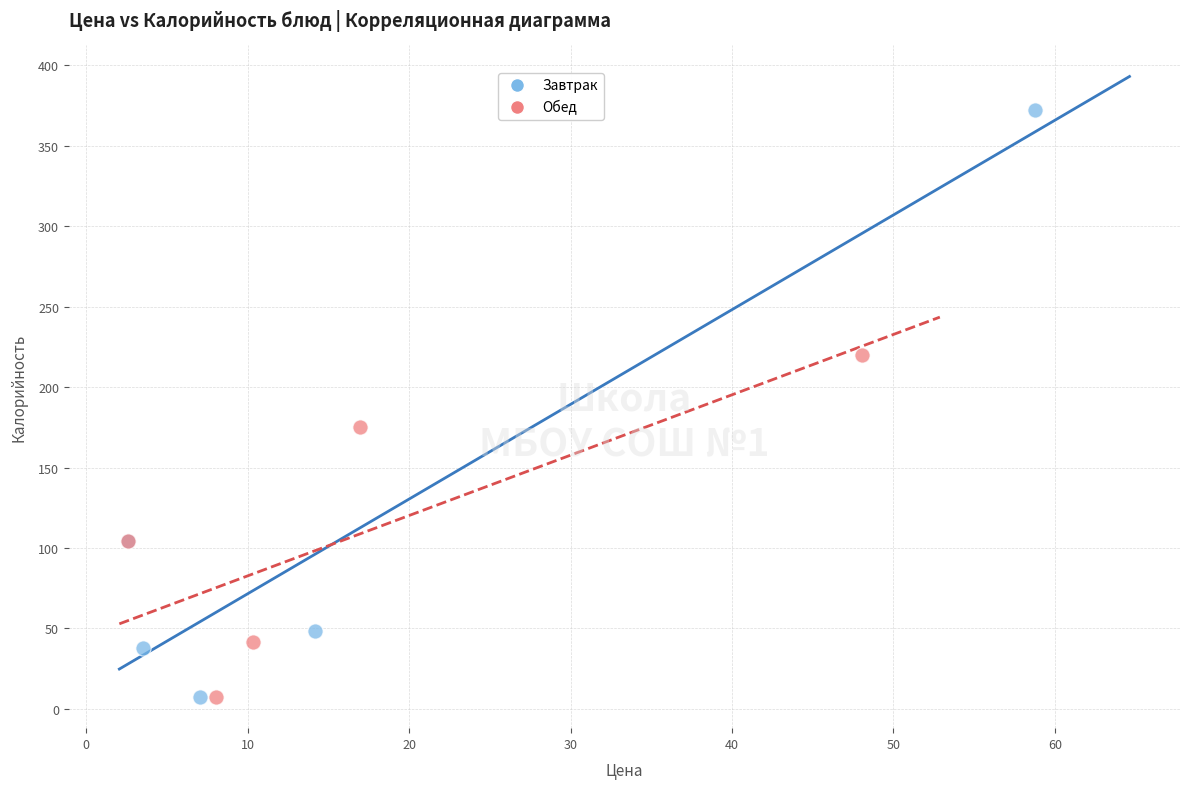

Which series has the widest spread of Y values?

Завтрак